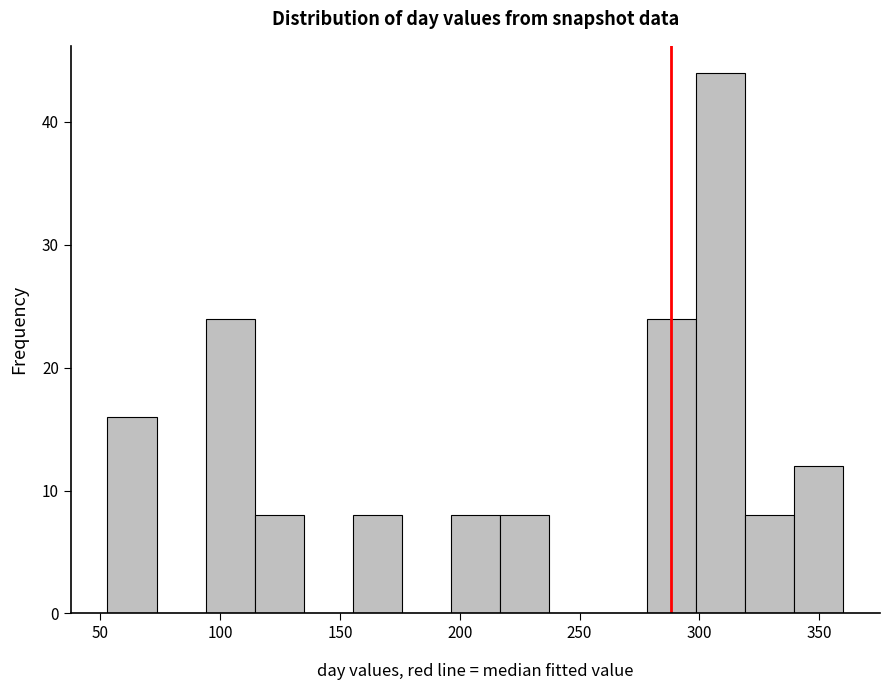

How tall is the bar that spans 340 to 360 on the x-axis? Neither the bar edges nor the heights are printed on the chart, so give them approximately, as read against the axes.

12